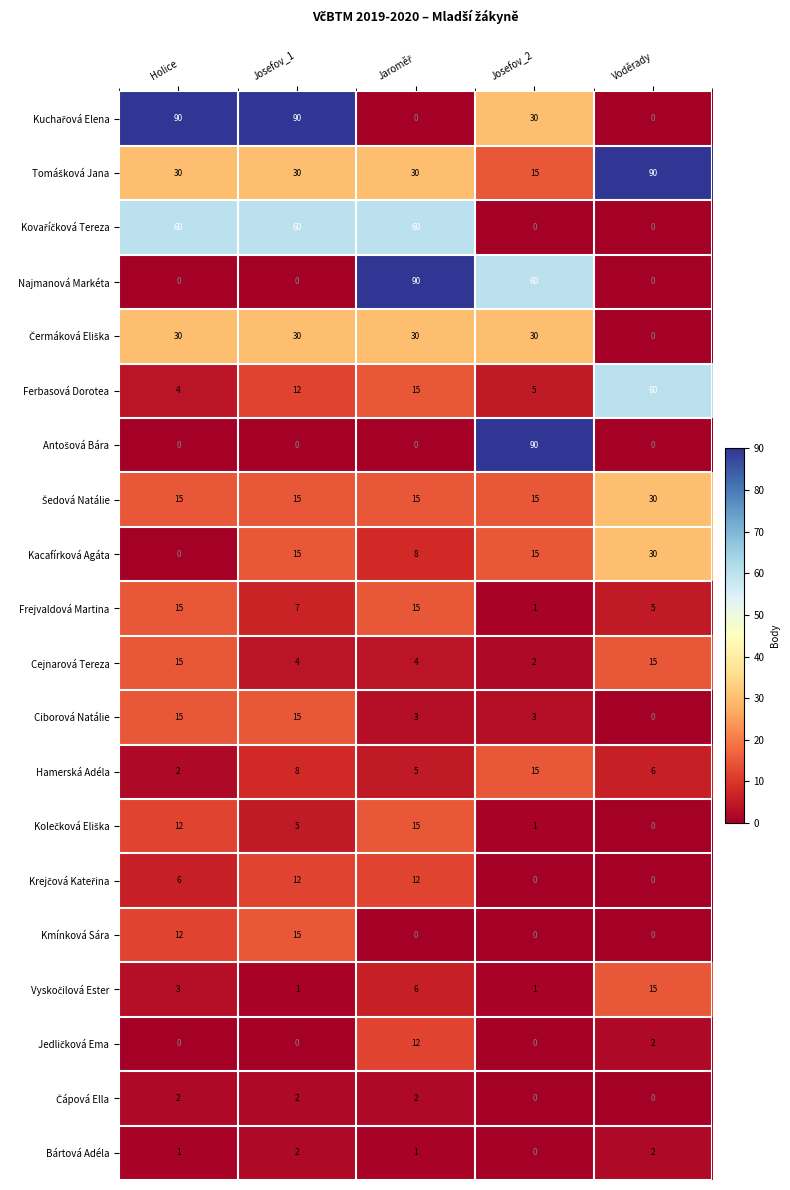

How many positive values does the Bártová Adéla series have?

4